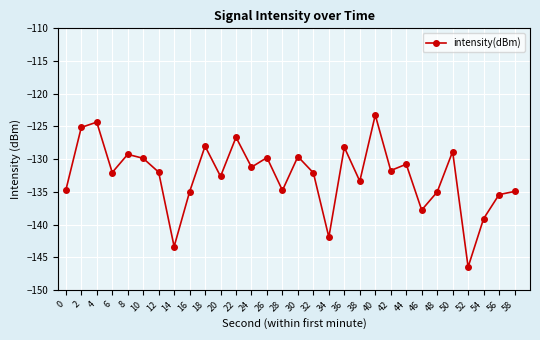

What is the approximate value at 6?

-132.0